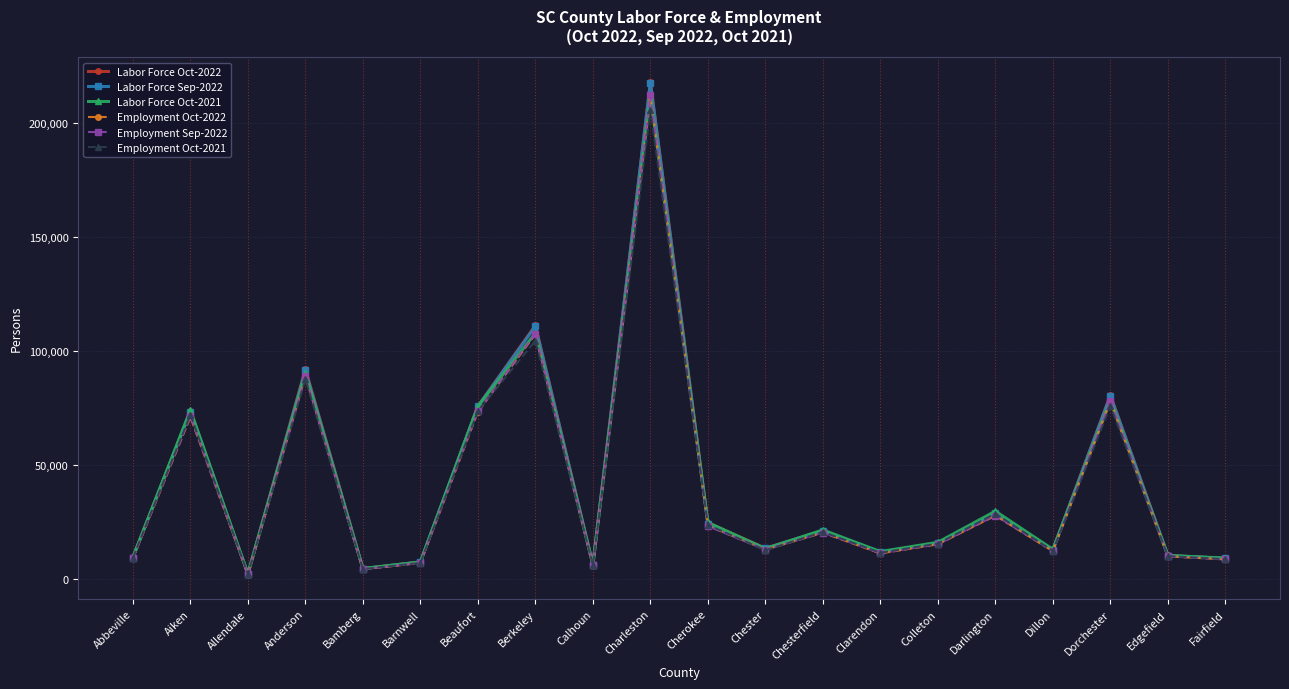

The value of Labor Force Sep-2022 at Beaufort is 75715. True or false?

True